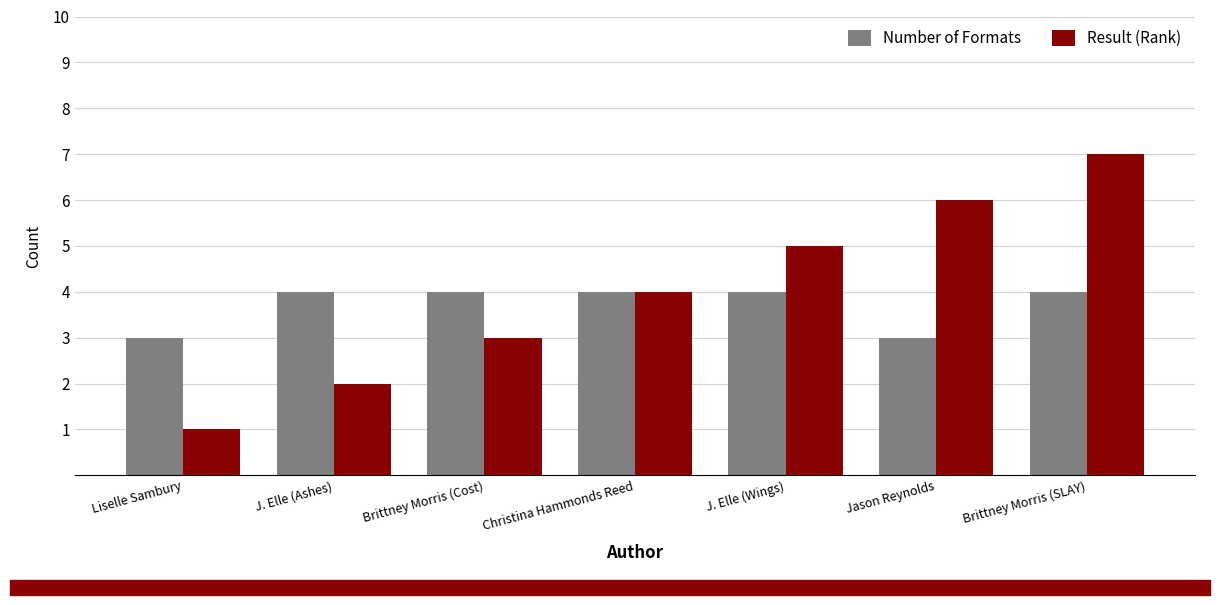

What position from the right is J. Elle (Wings)?

3